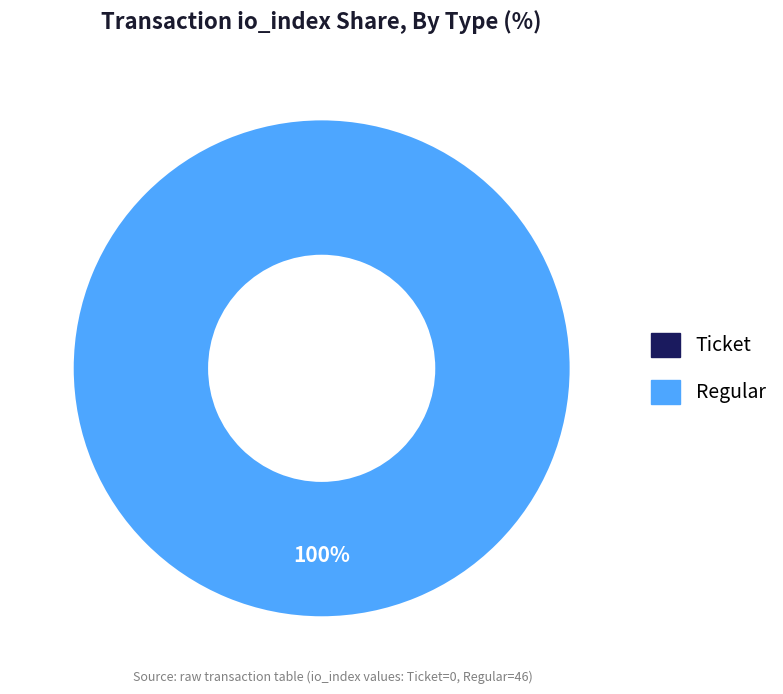

How many slices are in this pie chart?

2